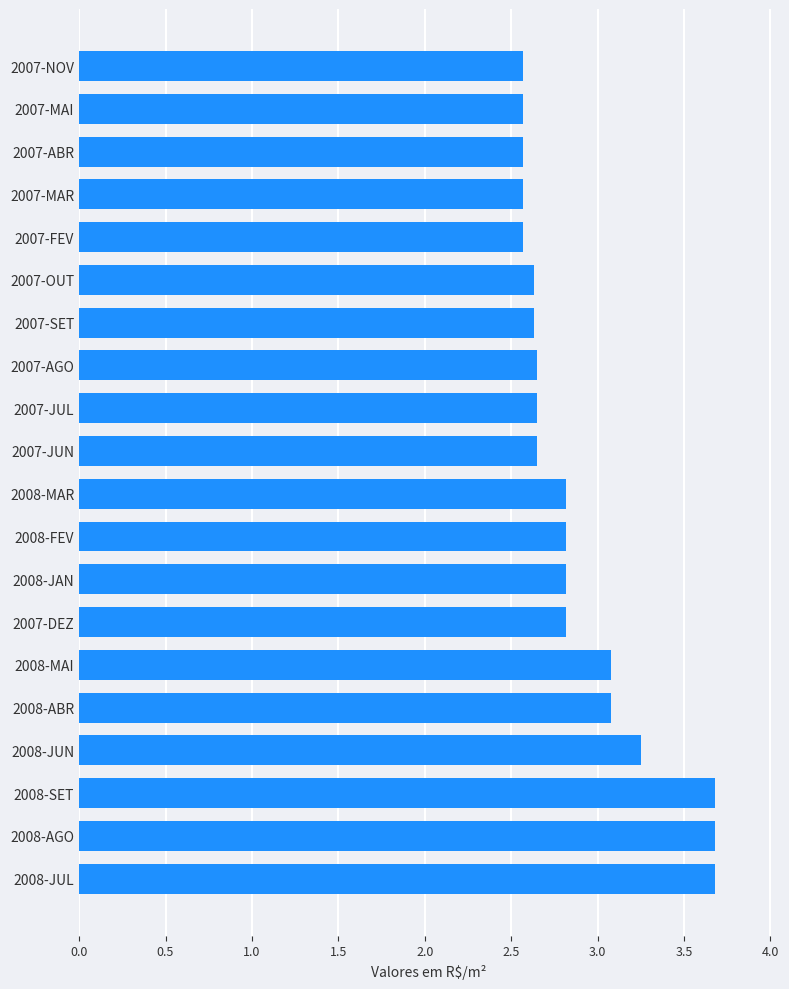

True or false: the data shows 2.6 at 2007-AGO.

True